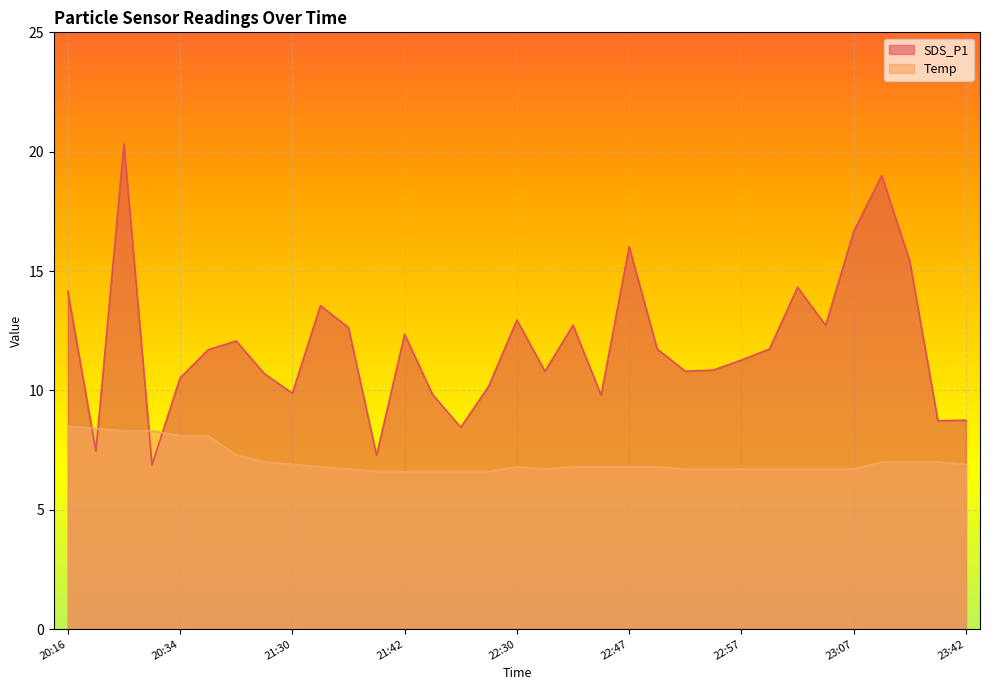

Count the number of data series in this chart.

2